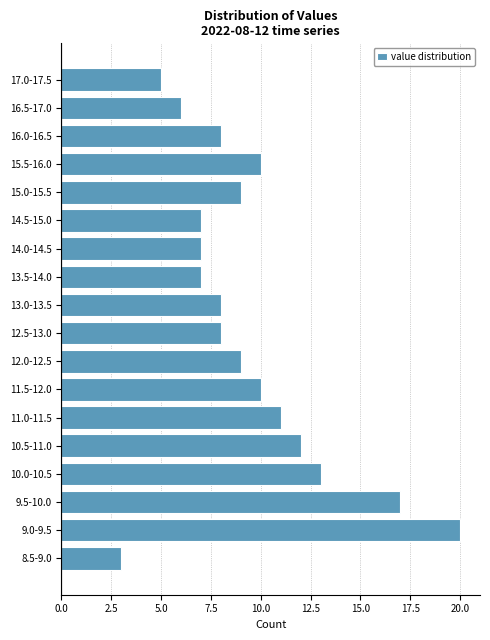

Reading bottom to top, what are all the values shown in this chart?

3	20	17	13	12	11	10	9	8	8	7	7	7	9	10	8	6	5